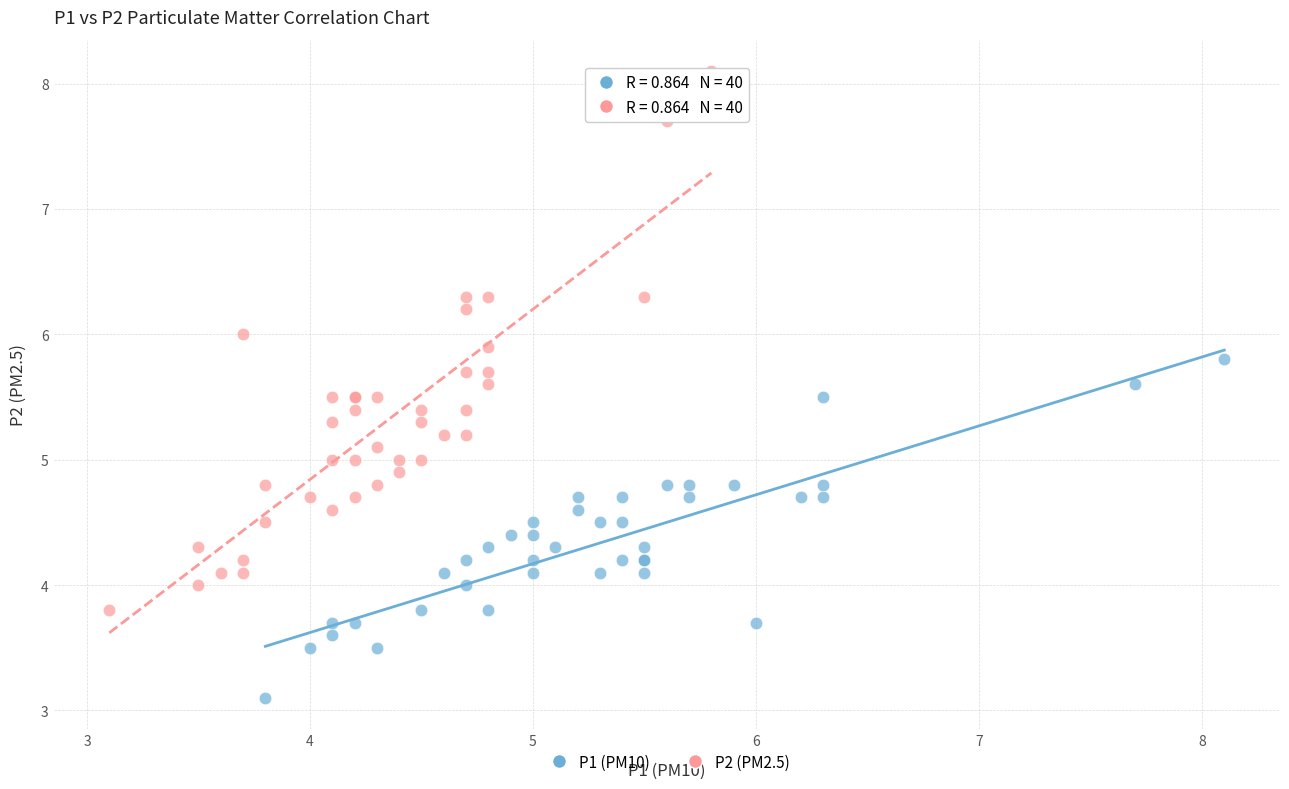

What are all the series names shown in the legend?

P1 (PM10), P2 (PM2.5)